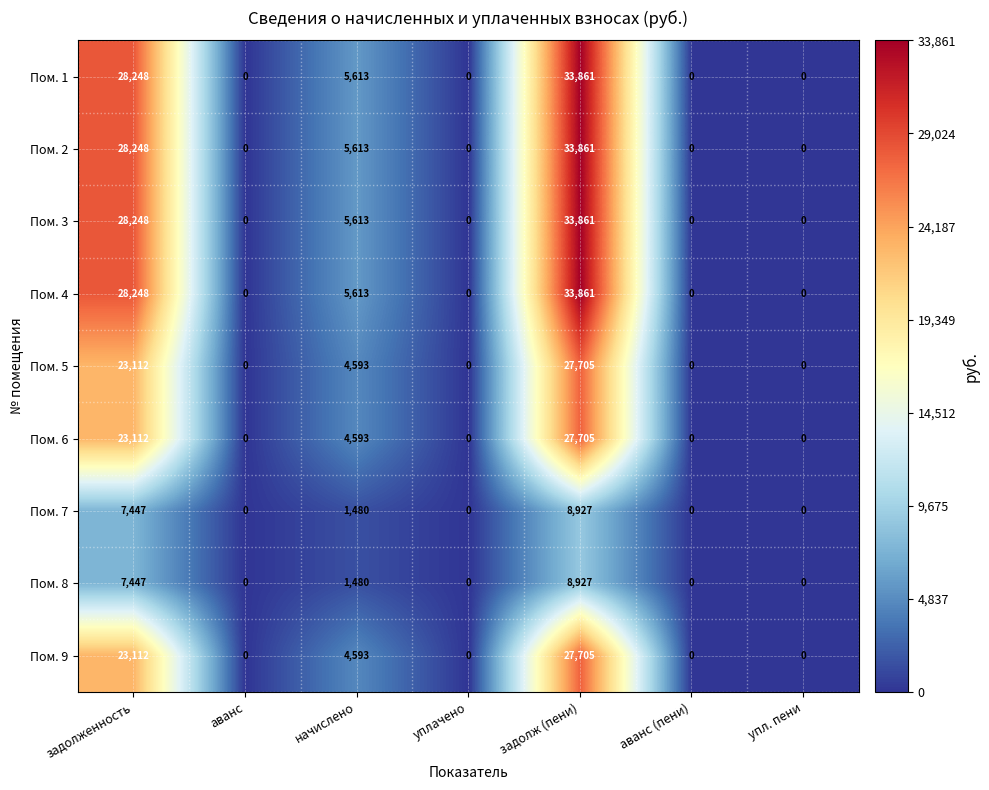

How many values in the Пом. 3 series exceed 0?

3